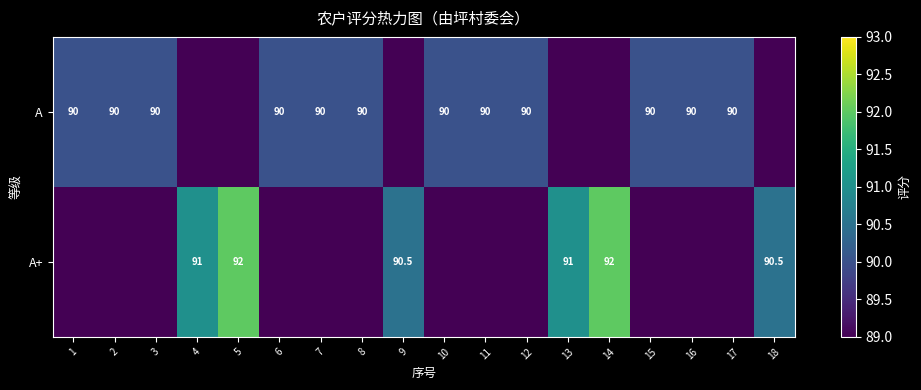

Is the value of A+ at 4 greater than the value of A at 17?

Yes